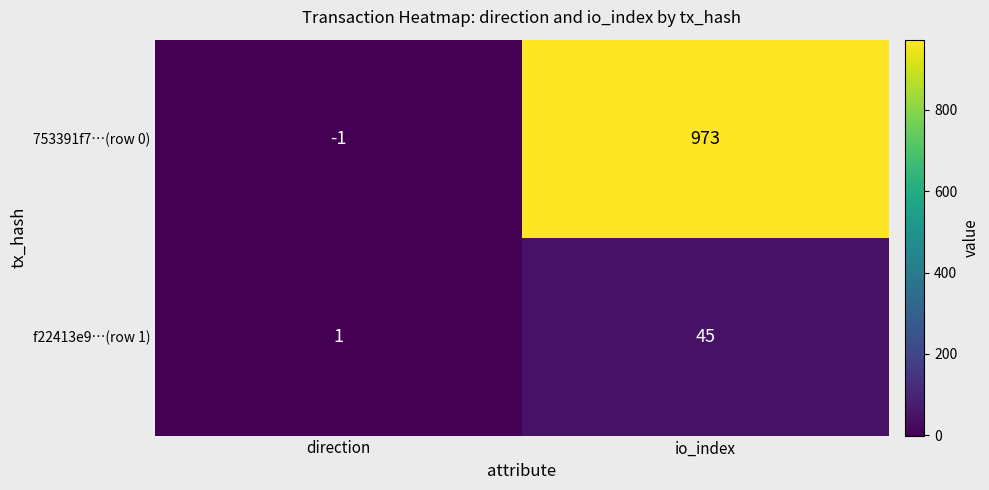

What is the sum of all 753391f7…(row 0) values?

972